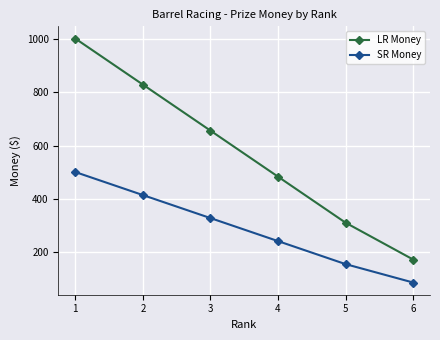

Which series has the largest range (max minus min)?

LR Money